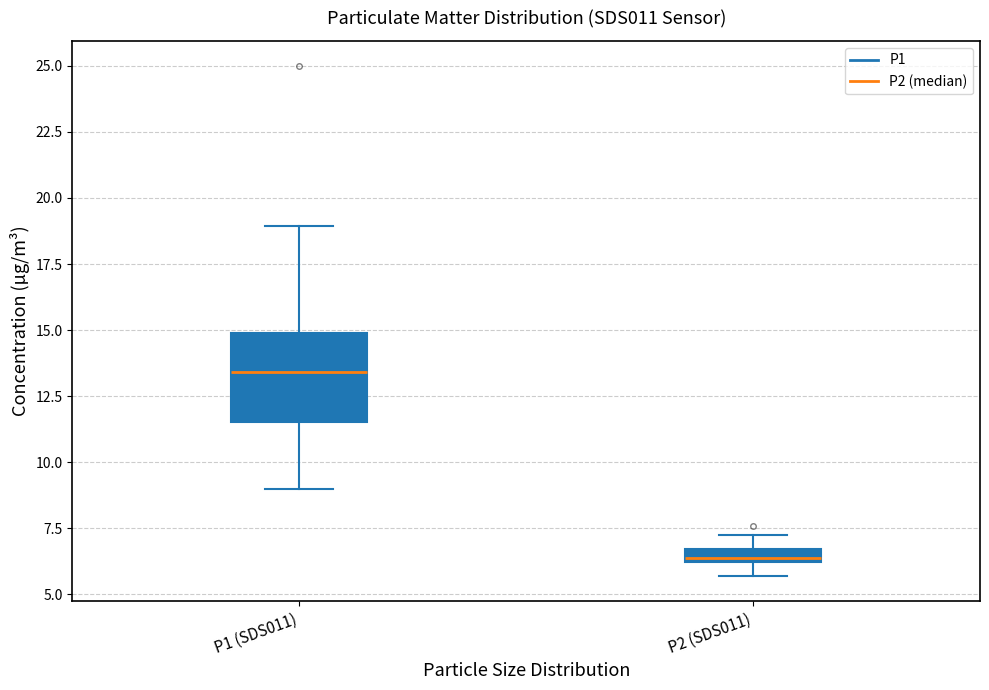

Where does the upper whisker of the box for P2 (SDS011) end on the y-axis? The values are not printed on the chart, so give them approximately, as read against the axis.

7.5